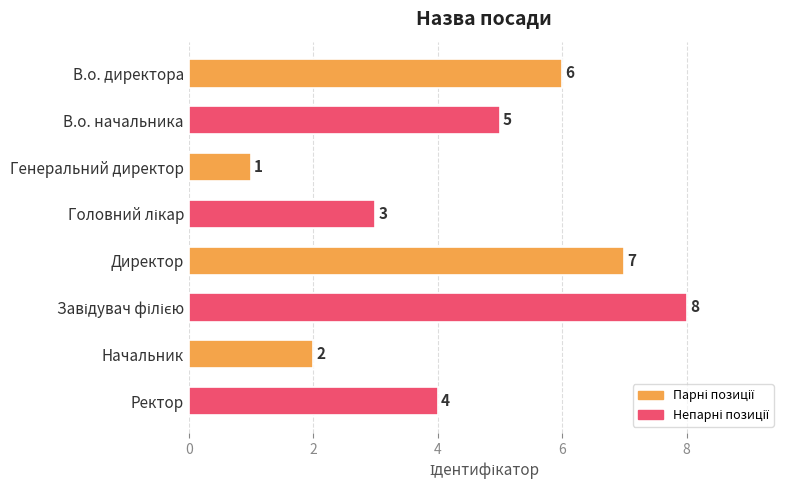

What is the maximum value shown in the chart?

8